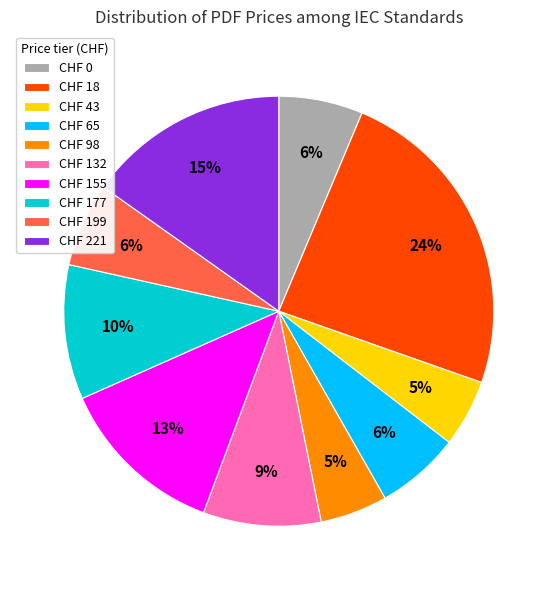

True or false: CHF 18 accounts for 12% of the total.

False